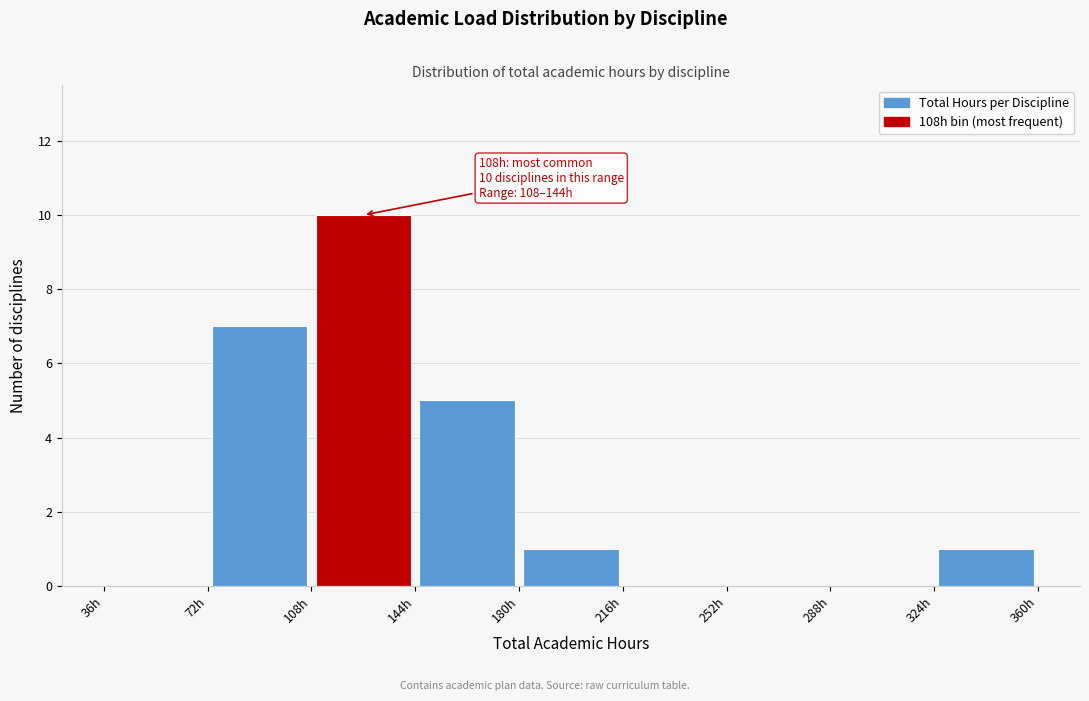

Which range on the x-axis has the tallest bar?

108 to 144